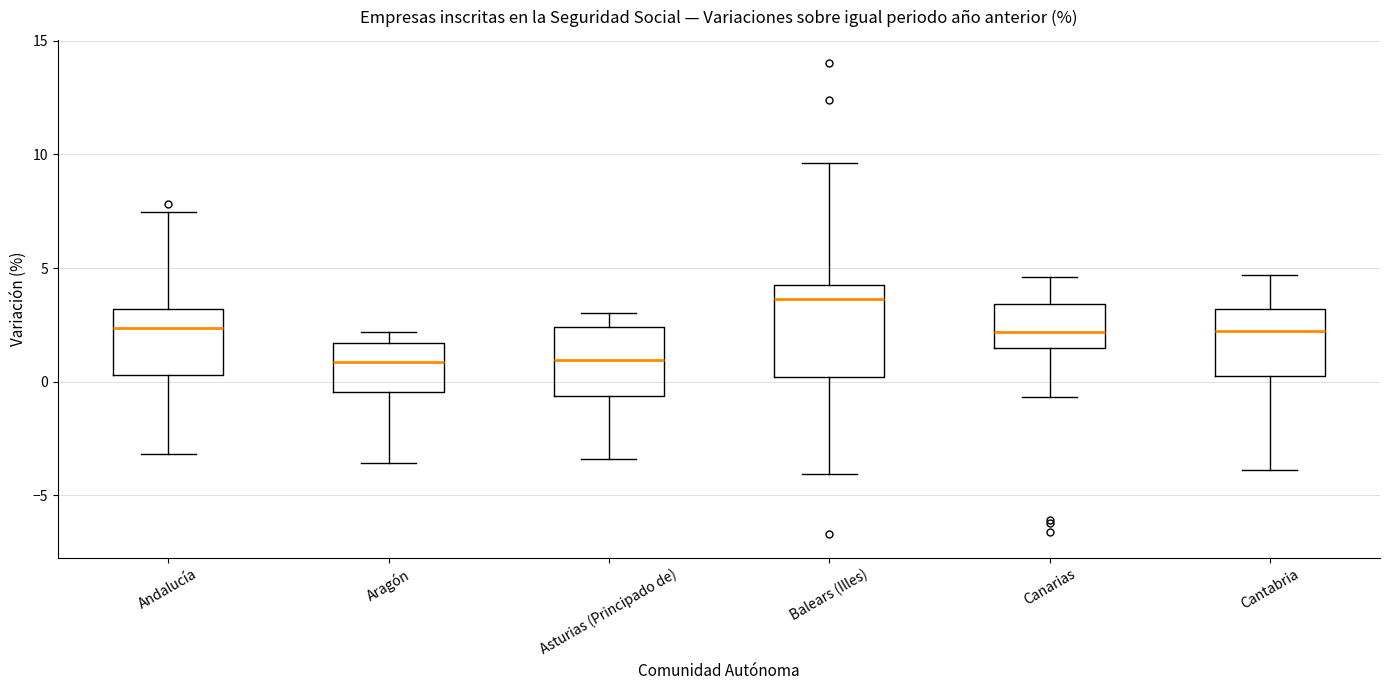

Where does the lower whisker of the box for Balears (Illes) end on the y-axis? The values are not printed on the chart, so give them approximately, as read against the axis.

-4.0